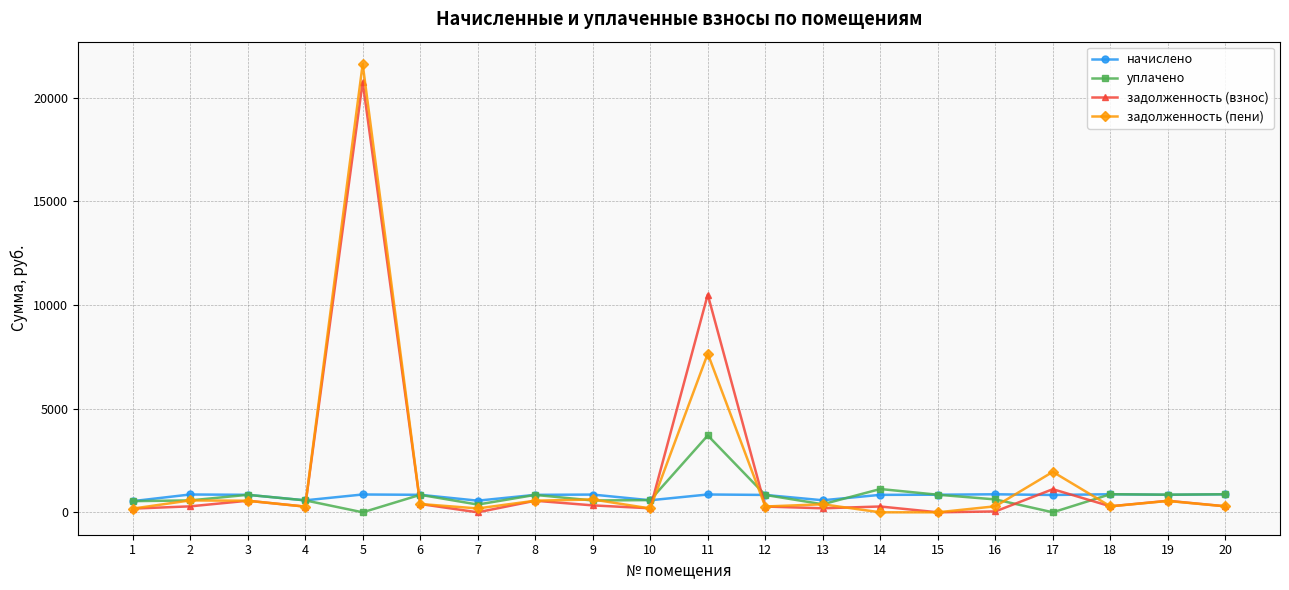

True or false: задолженность (взнос) has more than 1 interior local peaks.

True